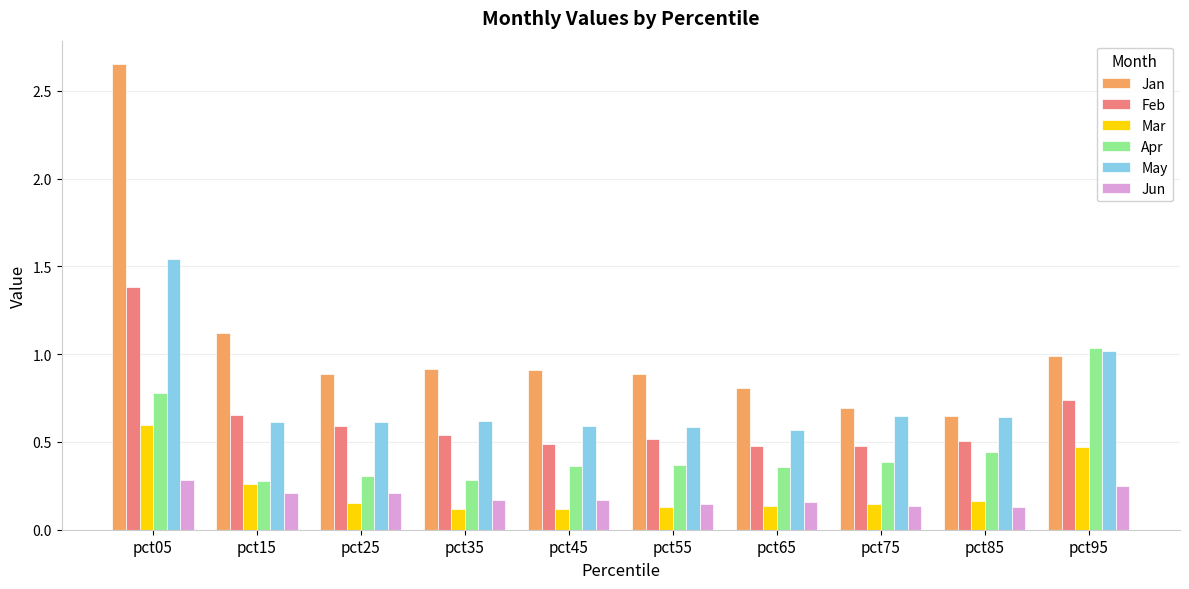

What is the sum of all Mar values?

2.3